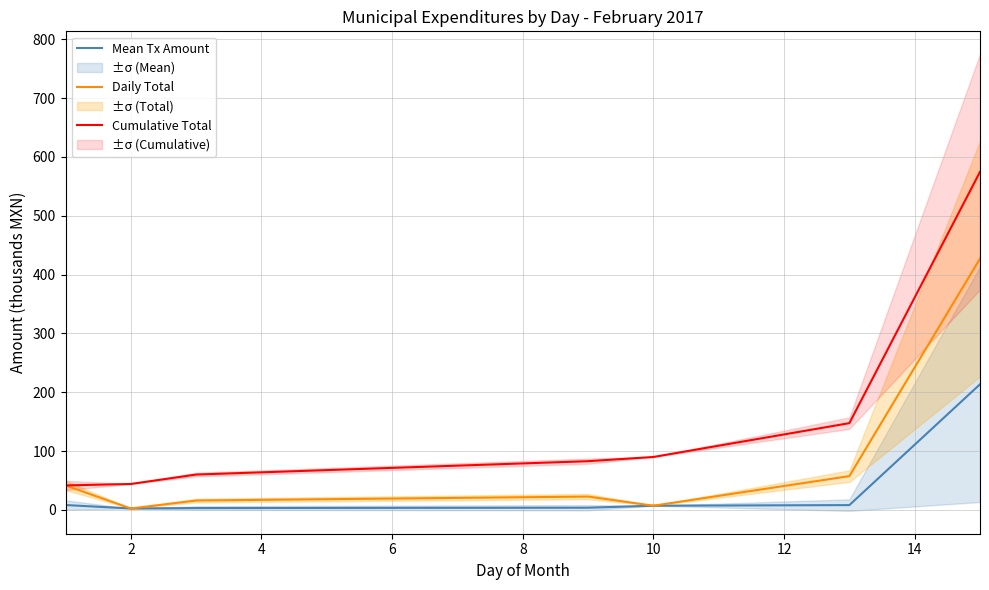

What is the maximum value for Cumulative Total?

574.5